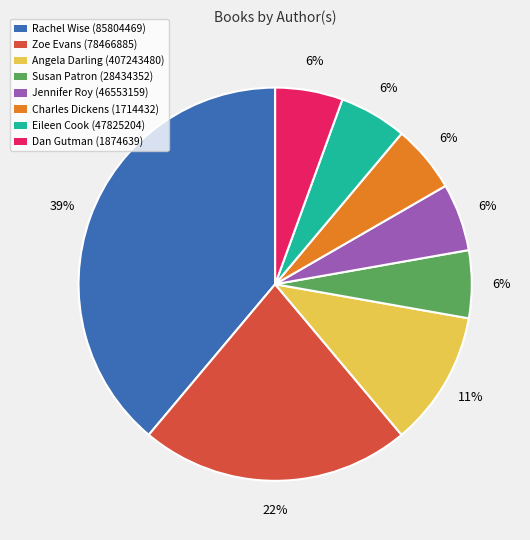

Which slice is the largest?

Rachel Wise (85804469)